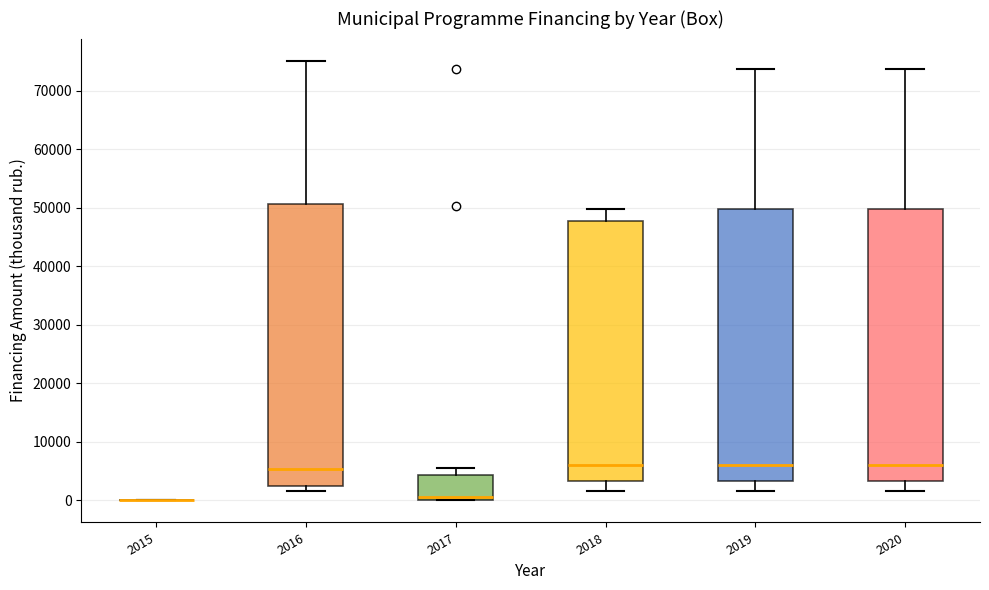

Reading left to right, transcribe this box plot: for each box, give where its median line is, the range the box spans, and where its two whiskers end, as read against the y-axis. The values are not printed on the chart, so give them approximately, as read against the axis.

2015: box collapsed to a line at 0, whiskers 0 to 0
2016: median 5000, box 2000 to 51000, whiskers 2000 (just below the box's lower edge) to 75000
2017: median 1000, box 0 to 4000, whiskers 0 to 6000
2018: median 6000, box 3000 to 48000, whiskers 2000 to 50000
2019: median 6000, box 3000 to 50000, whiskers 2000 to 74000
2020: median 6000, box 3000 to 50000, whiskers 2000 to 74000